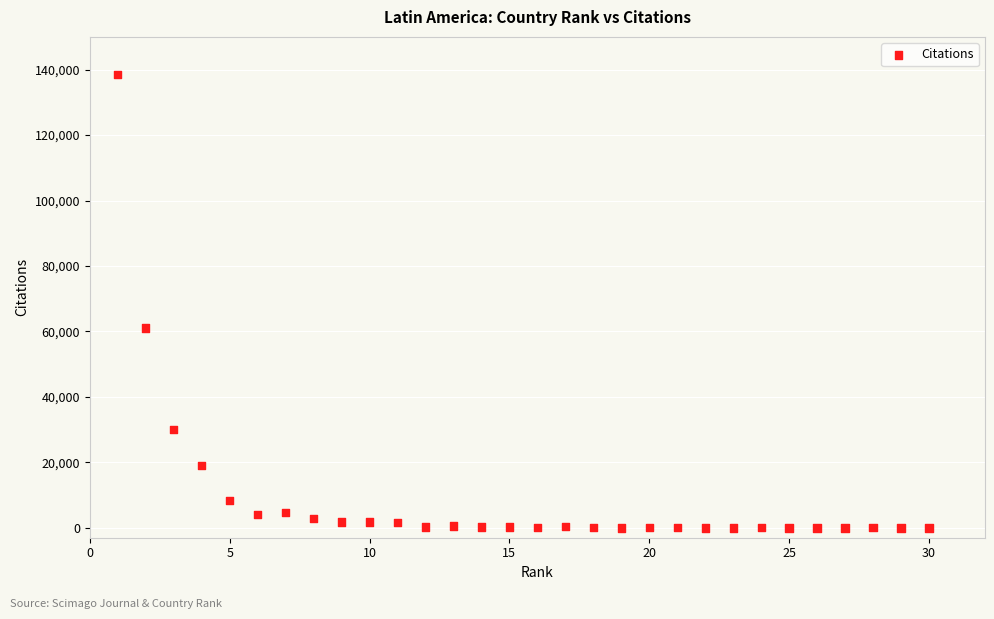

What is the range of Y values (max minus min)?

138598